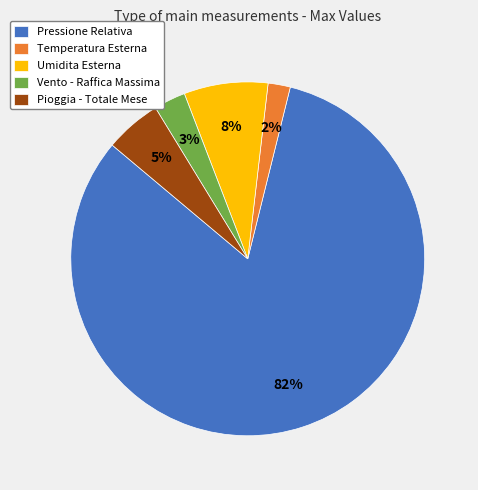

What is the largest slice in the pie chart?

Pressione Relativa